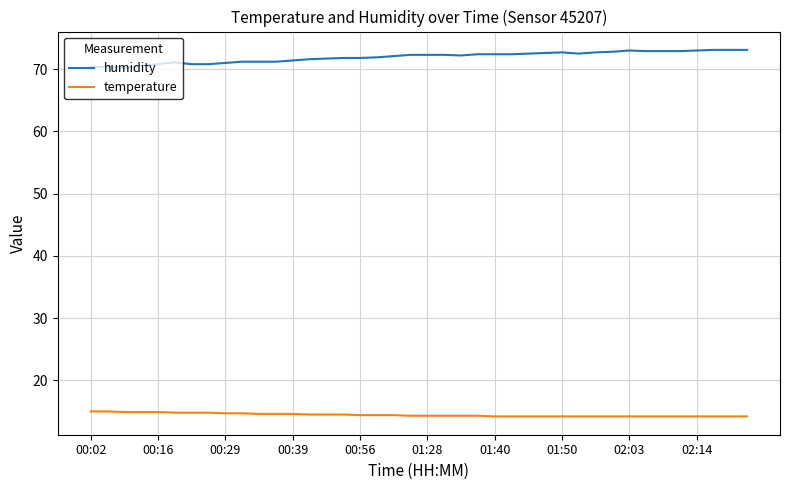

Which series has the widest spread of values?

humidity